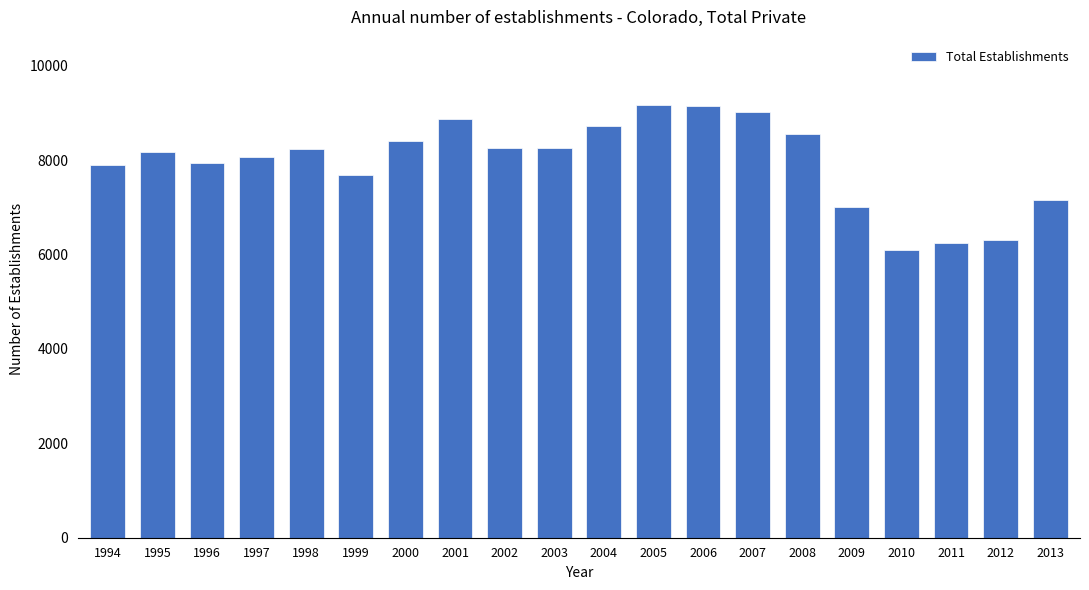

What is the average value?

7960